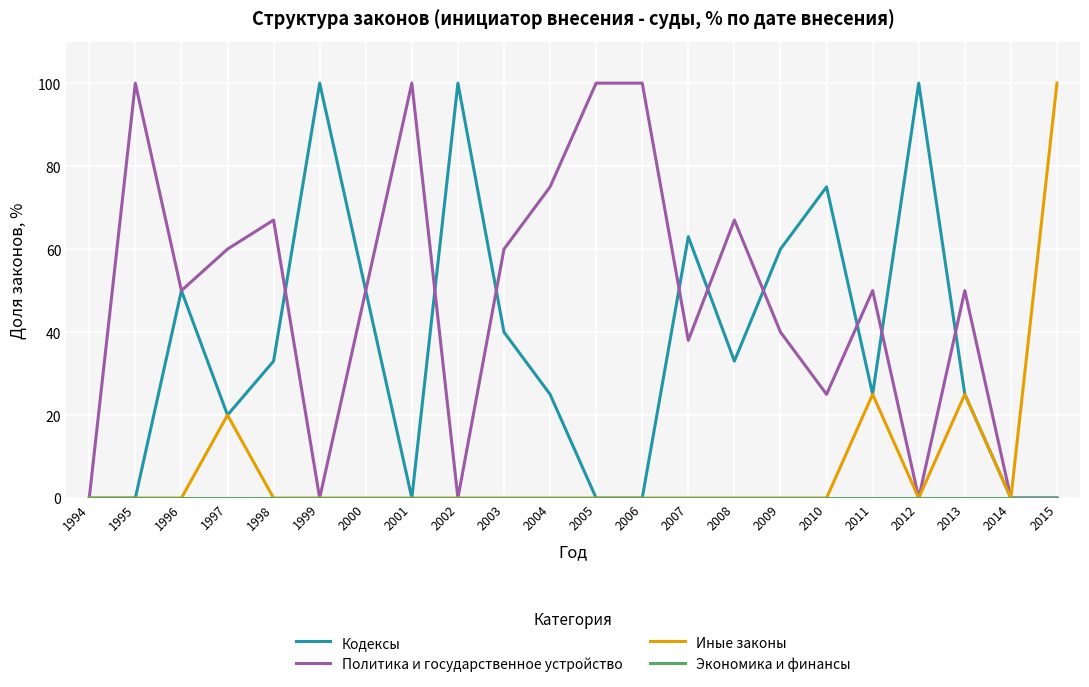

What is the total value across all series at 2008?

100